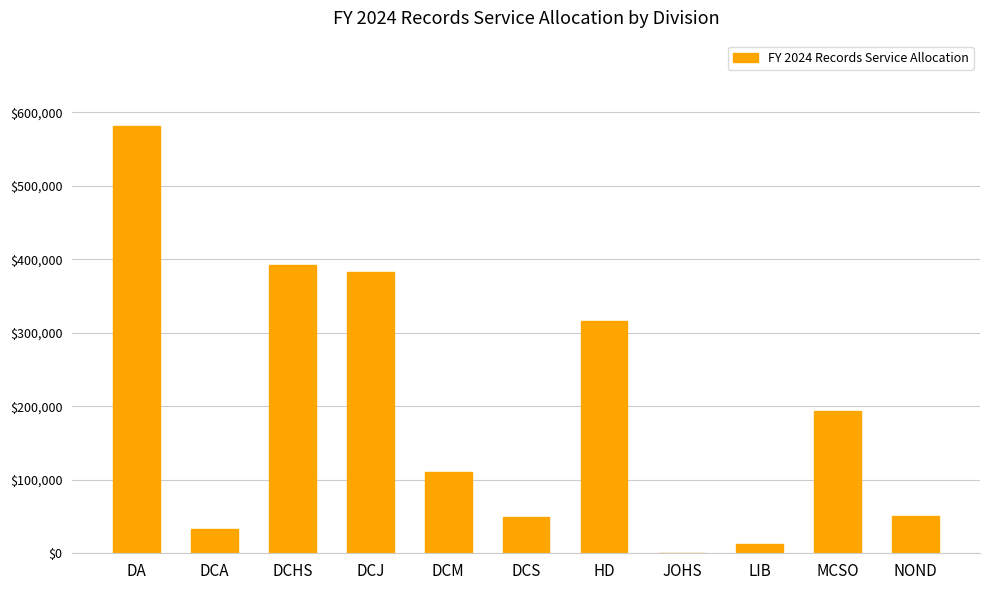

Are the bars horizontal?

No